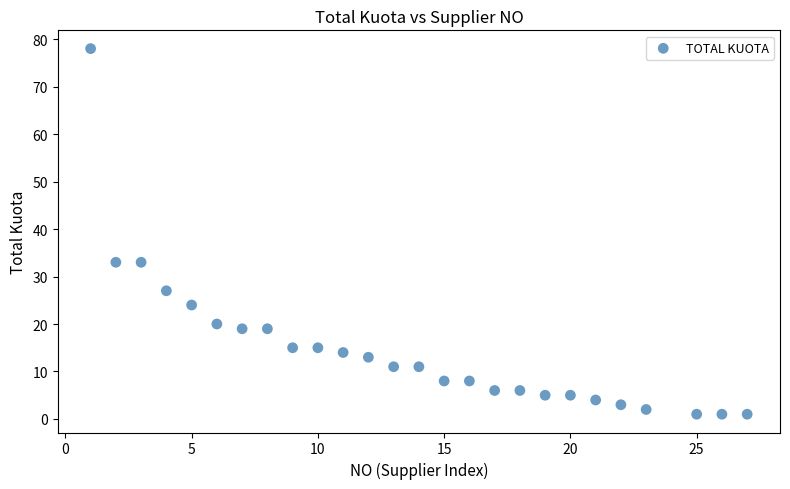

What is the range of Y values (max minus min)?

77